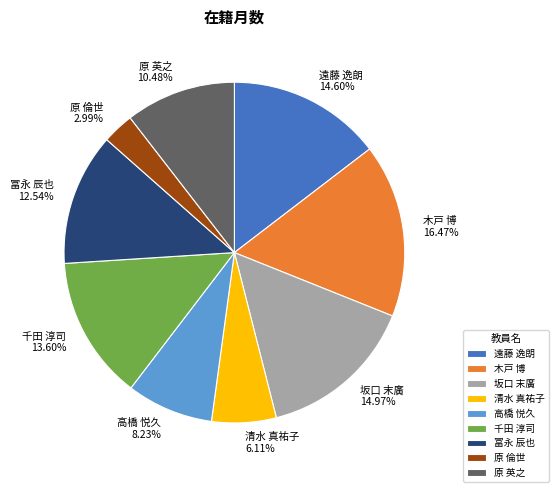

Is 遠藤 逸朗 the majority of the pie?

No